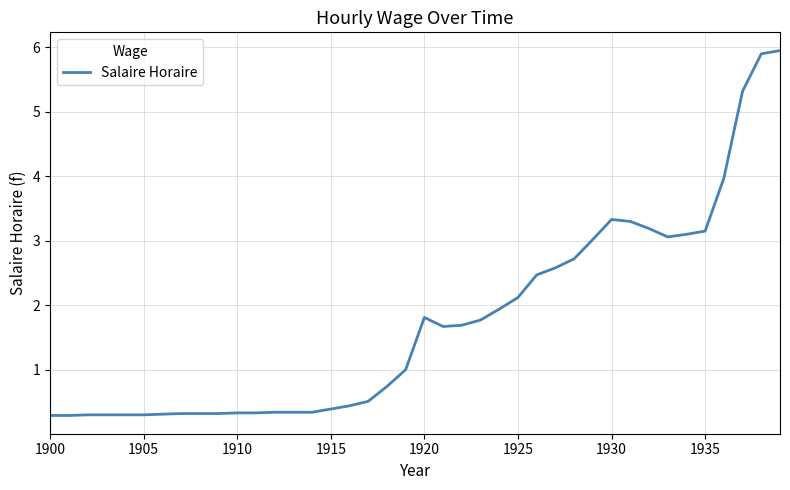

What is the smallest value displayed?

0.3